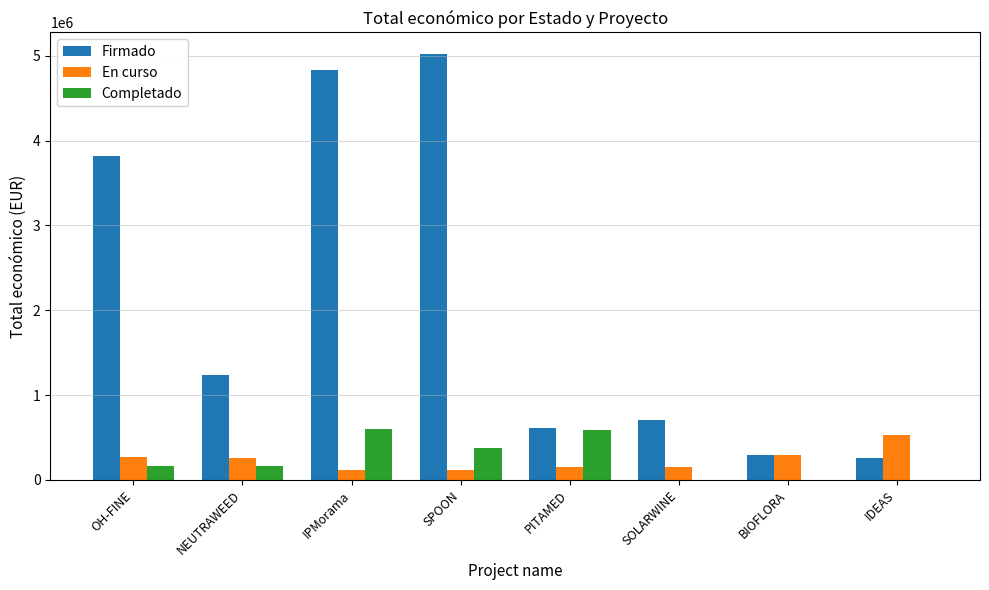

What is the maximum value shown in the chart?

5022917